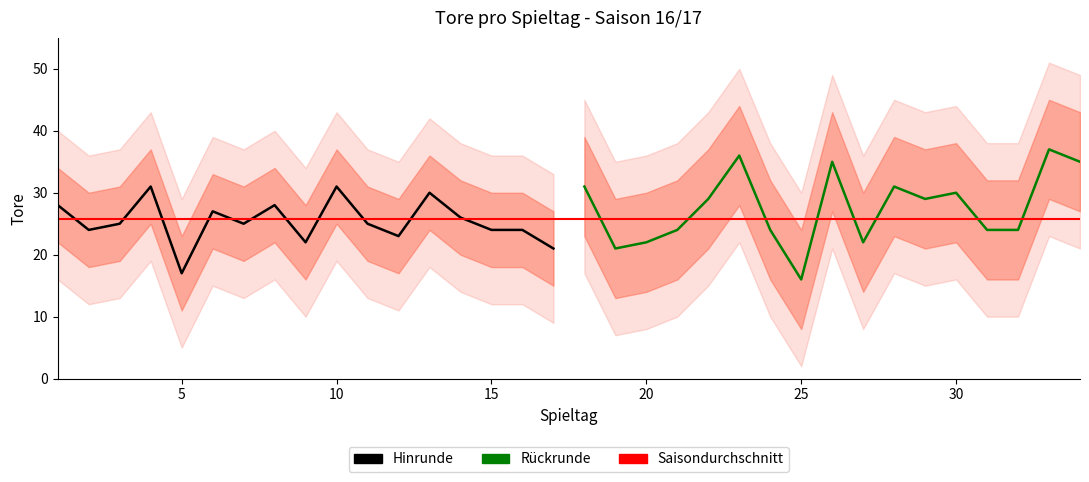

Where is the data nearest to the value 26?

14